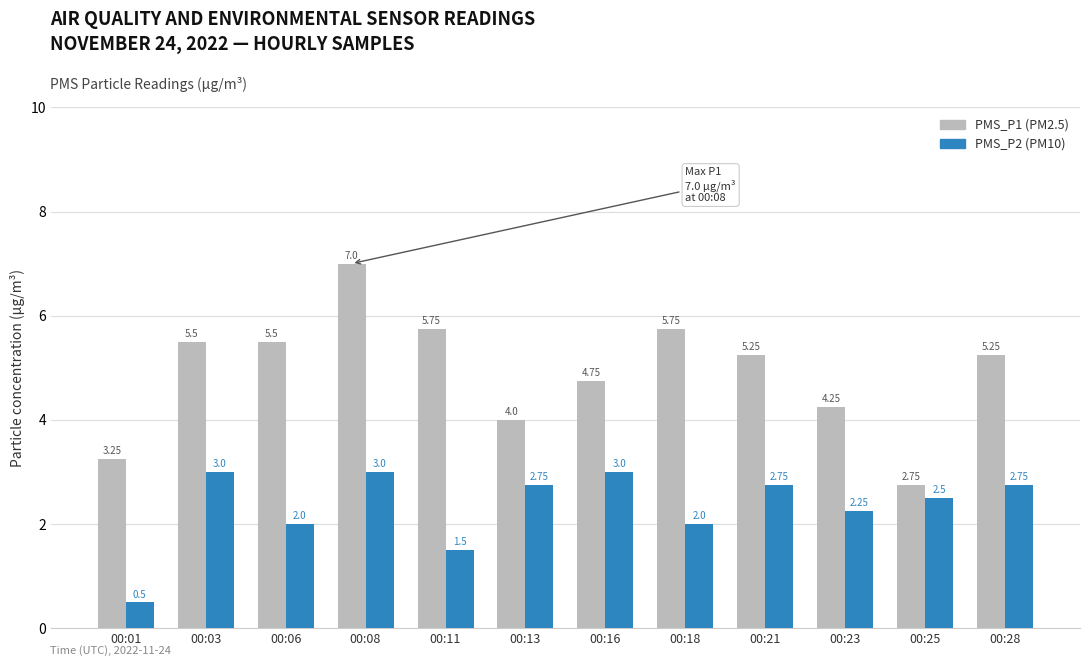

Count the number of data series in this chart.

2